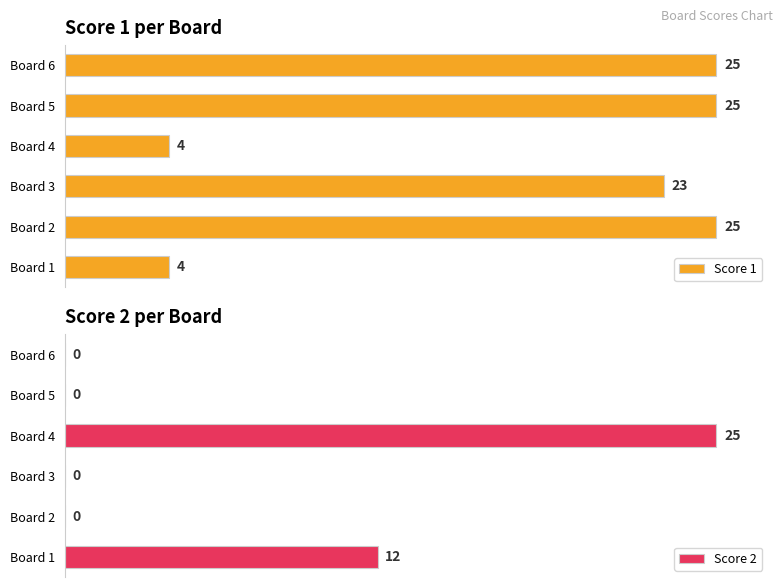

How many values in the Score 2 series exceed 0?

2